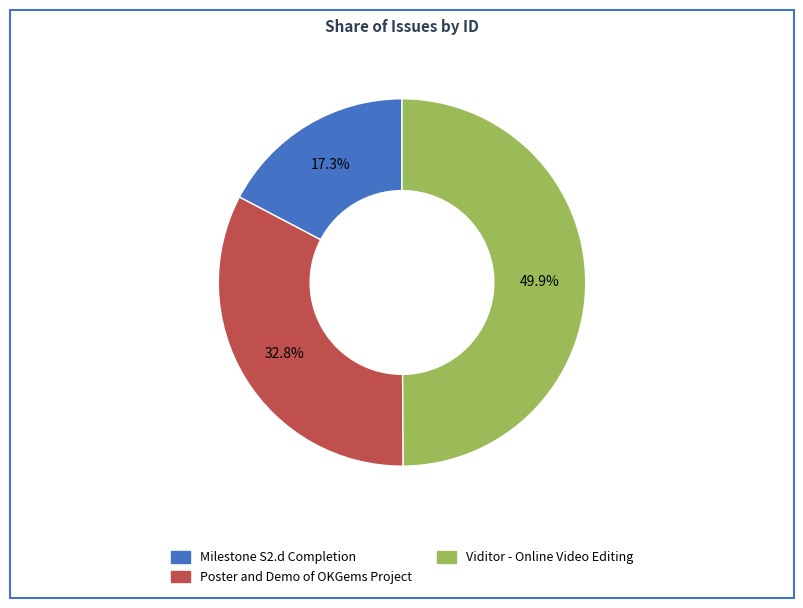

Rank the categories by value from lowest to highest.

Milestone S2.d Completion, Poster and Demo of OKGems Project, Viditor - Online Video Editing